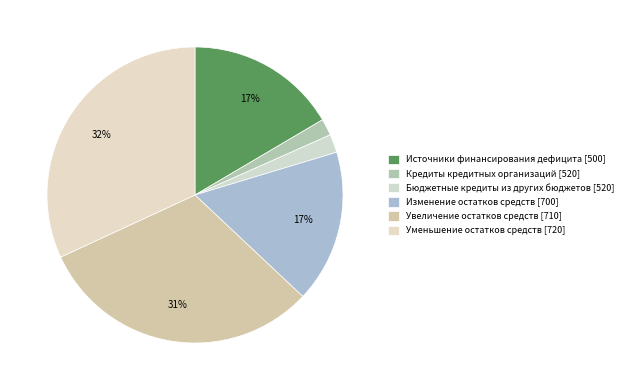

How many slices are in this pie chart?

6